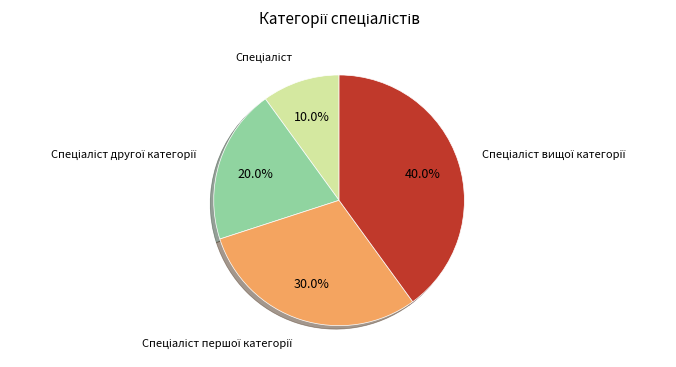

Does any single category account for the majority?

No